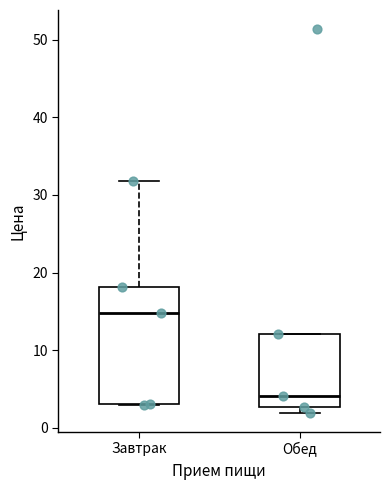

Which box is the tallest, from its lower edge to its upper edge?

Завтрак